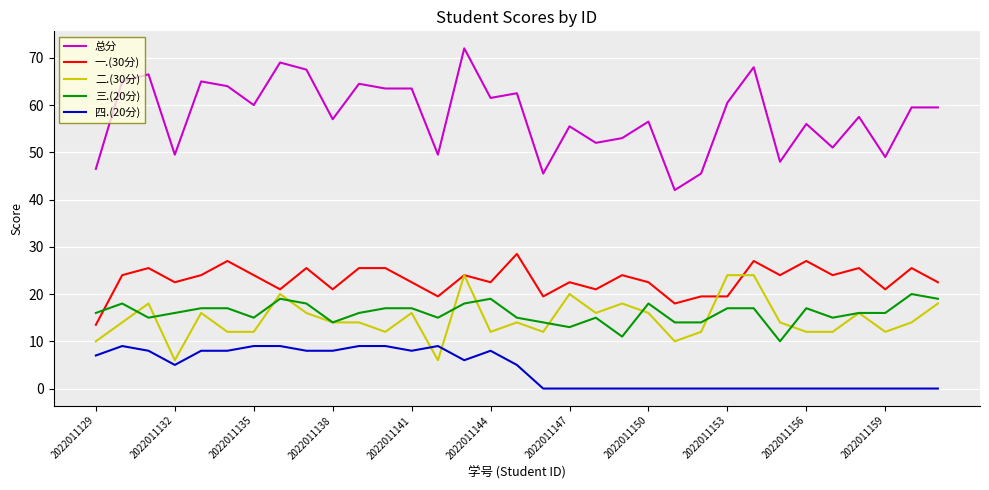

What is the highest value of the 二.(30分) series?

24.0